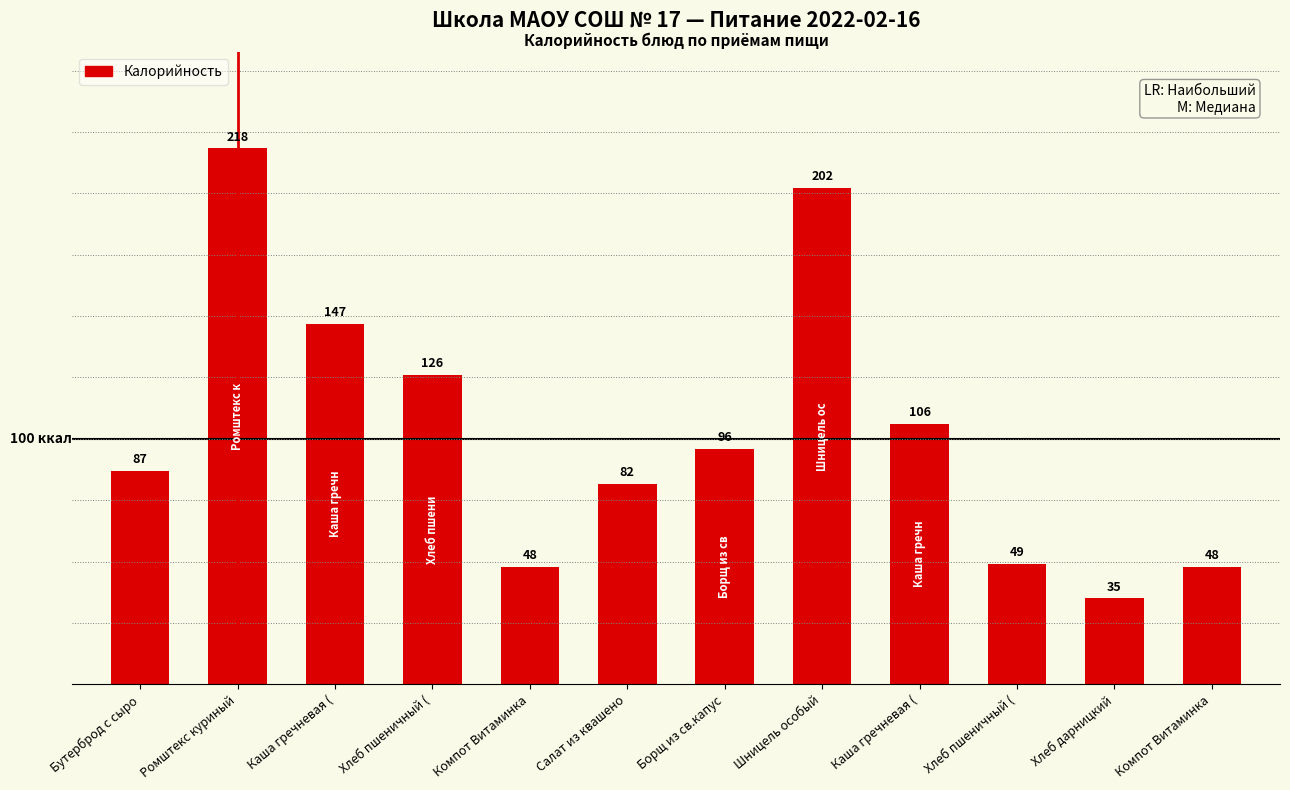

Rank the categories by value from highest to lowest.

Ромштекс куриный, Шницель особый, Каша гречневая (, Хлеб пшеничный (, Каша гречневая (, Борщ из св.капус, Бутерброд с сыро, Салат из квашено, Хлеб пшеничный (, Компот Витаминка, Компот Витаминка, Хлеб дарницкий